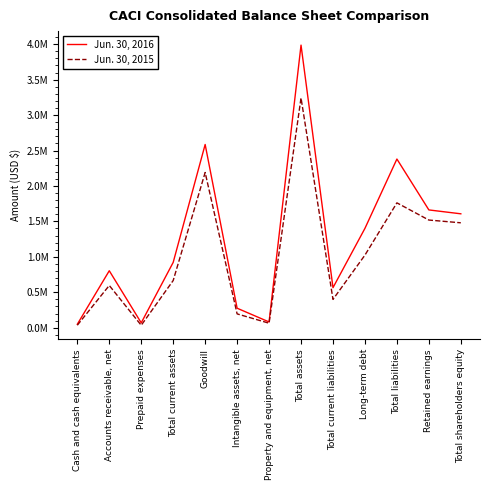

Does the chart have visible grid lines?

No